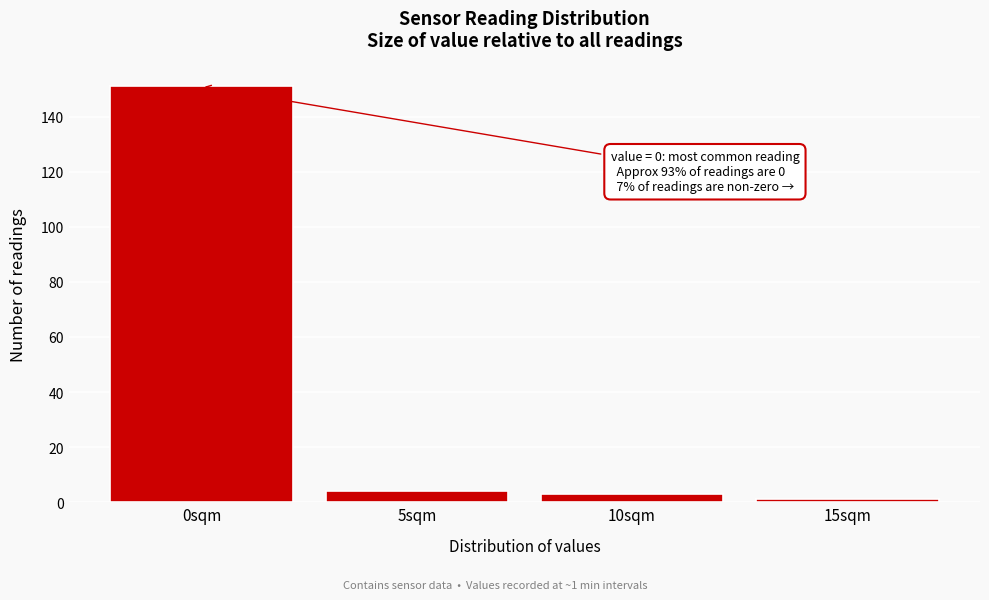

Over which range of the x-axis is the bar tallest?

-2.5 to 2.5